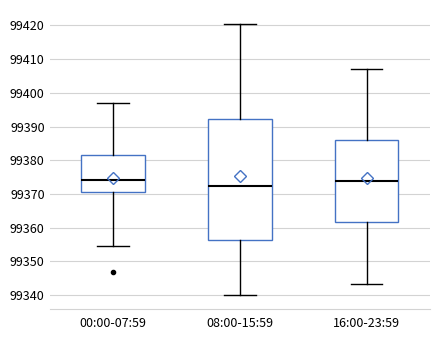

Which box is the tallest, from its lower edge to its upper edge?

08:00-15:59